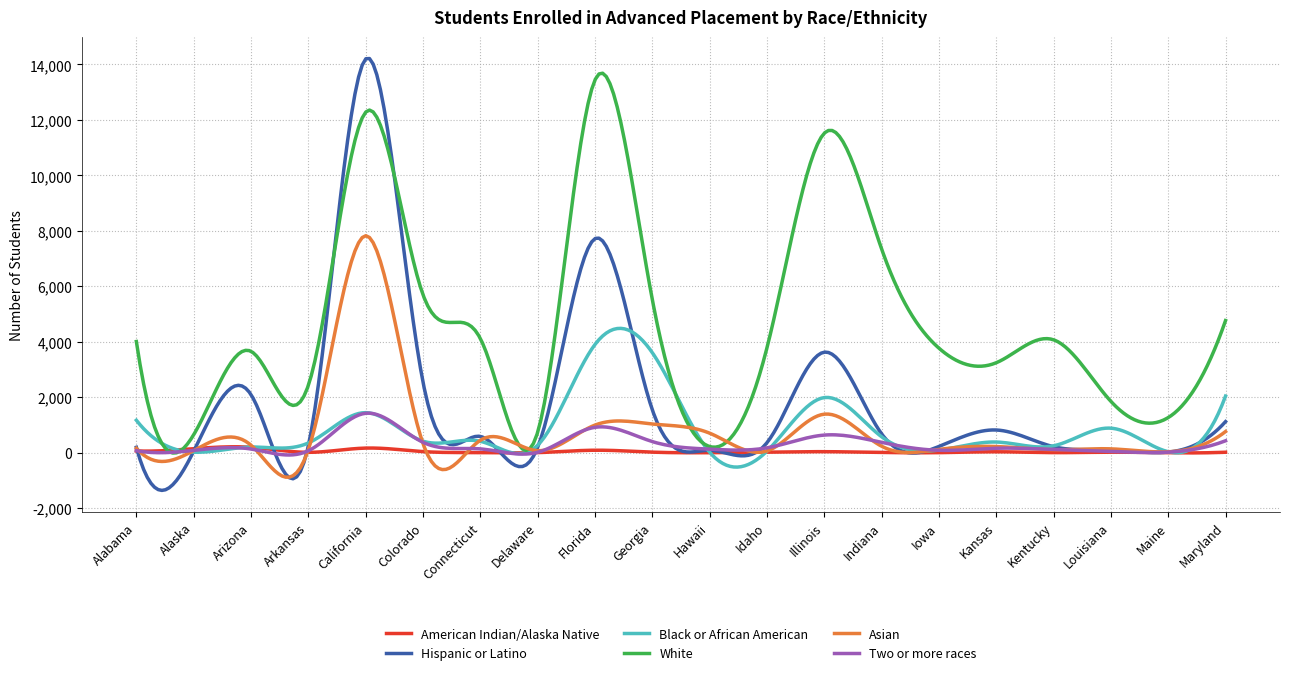

What is the minimum value for Asian?

-879.9